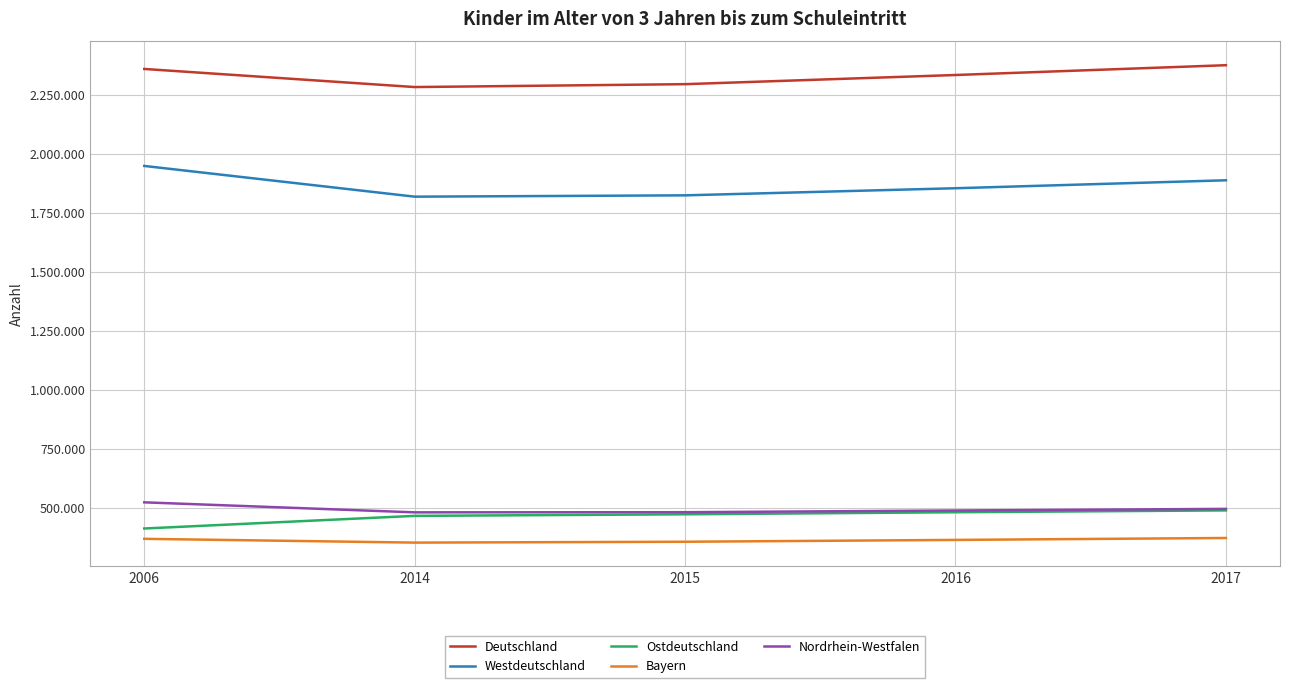

Is this an area chart (filled region under the line)?

No